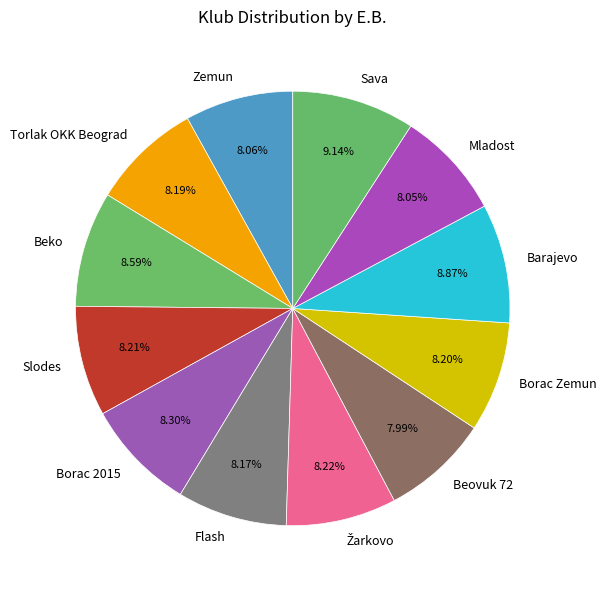

What is the ratio of the value at Beko to the value at Zemun?

1.1